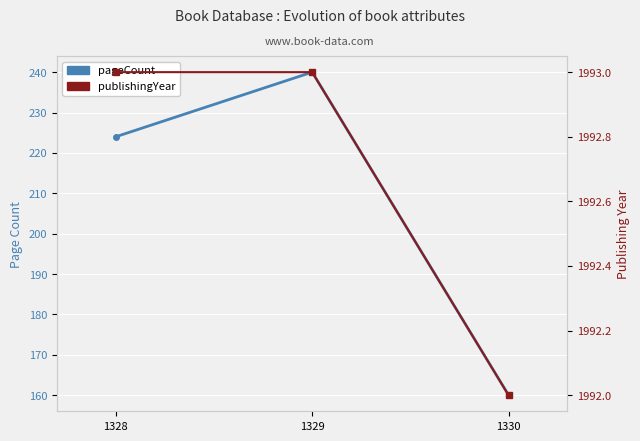

Reading right to left, transcribe all the data shown in this chart.

pageCount: 160	240	224
publishingYear: 1992	1993	1993